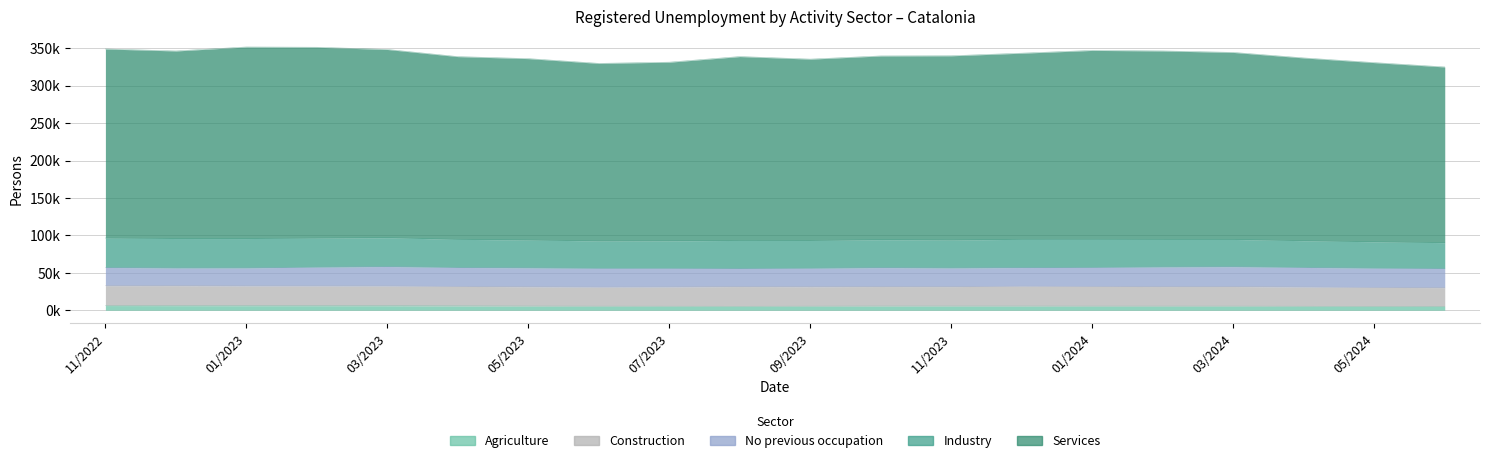

Between 01/2024 and 11/2022, which series saw the biggest shift?

Industry